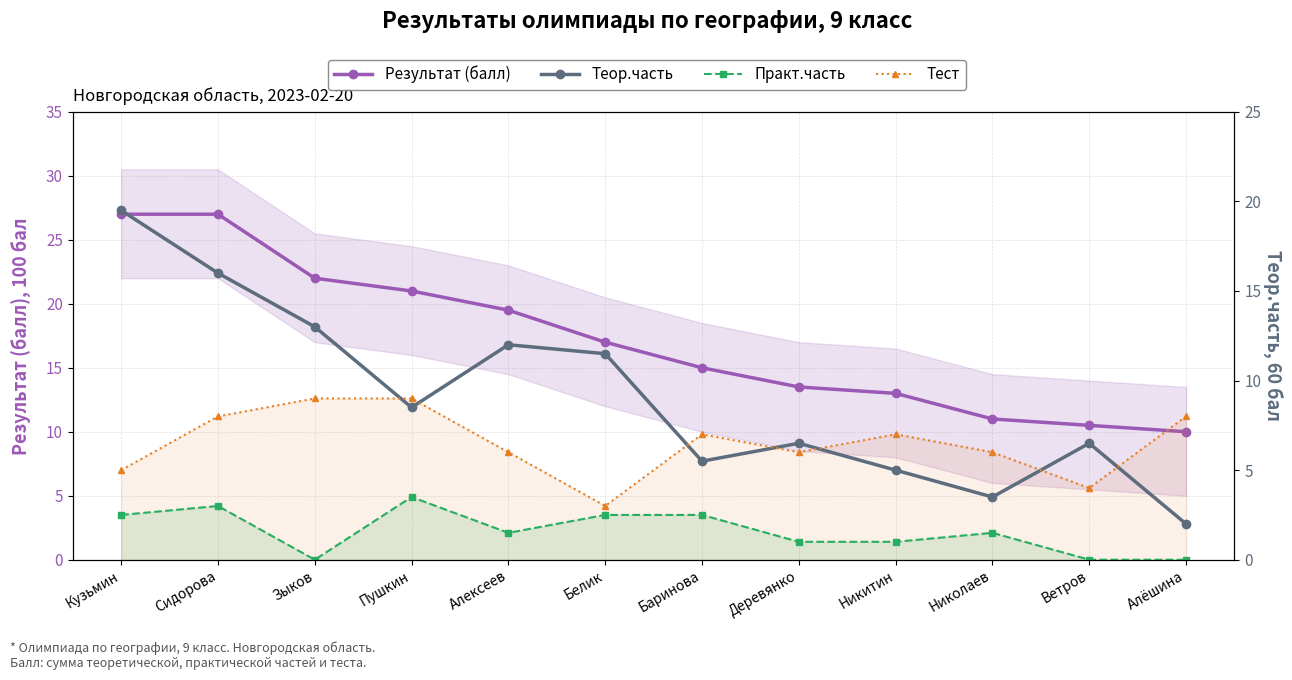

How many positive values does the Практ.часть series have?

9